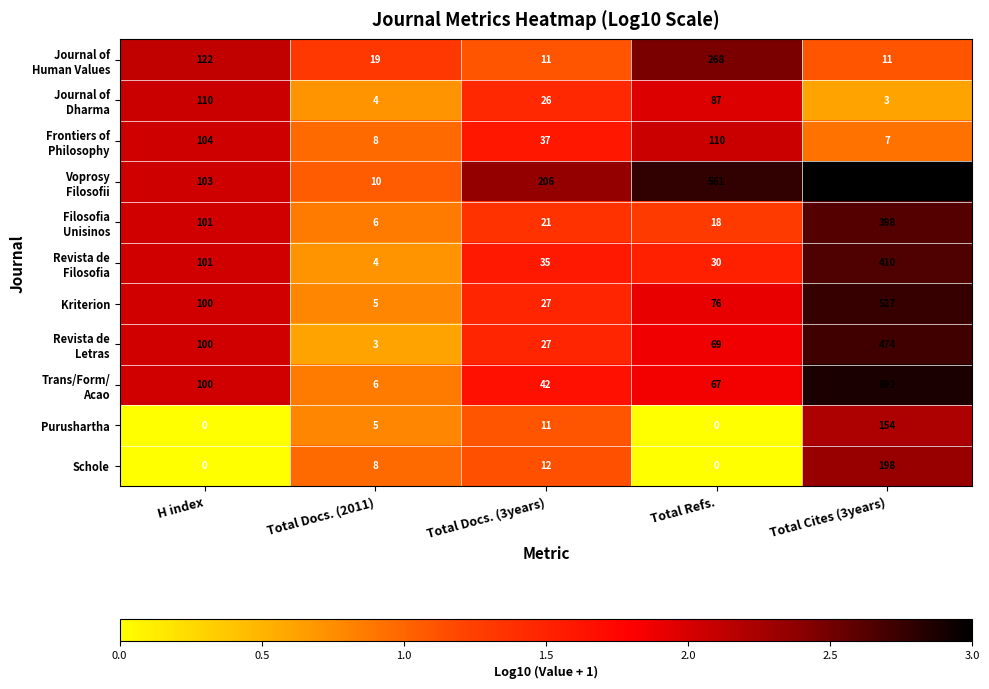

What is the greatest value displayed?

910